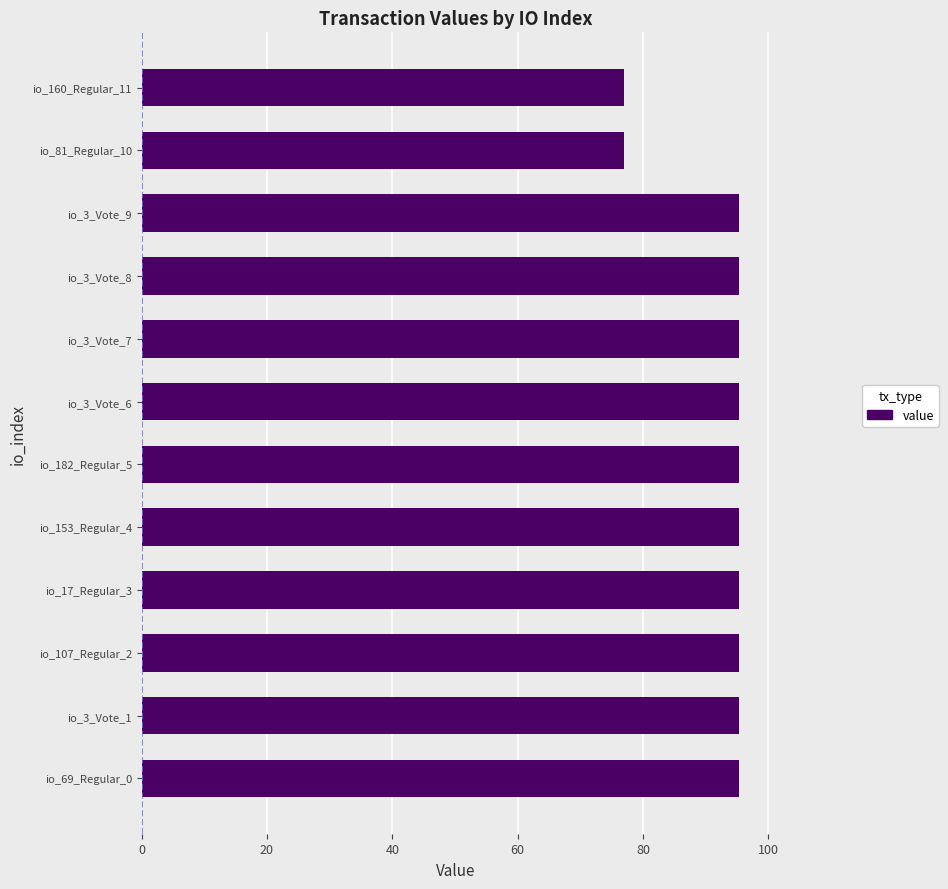

What is the average value?

92.3